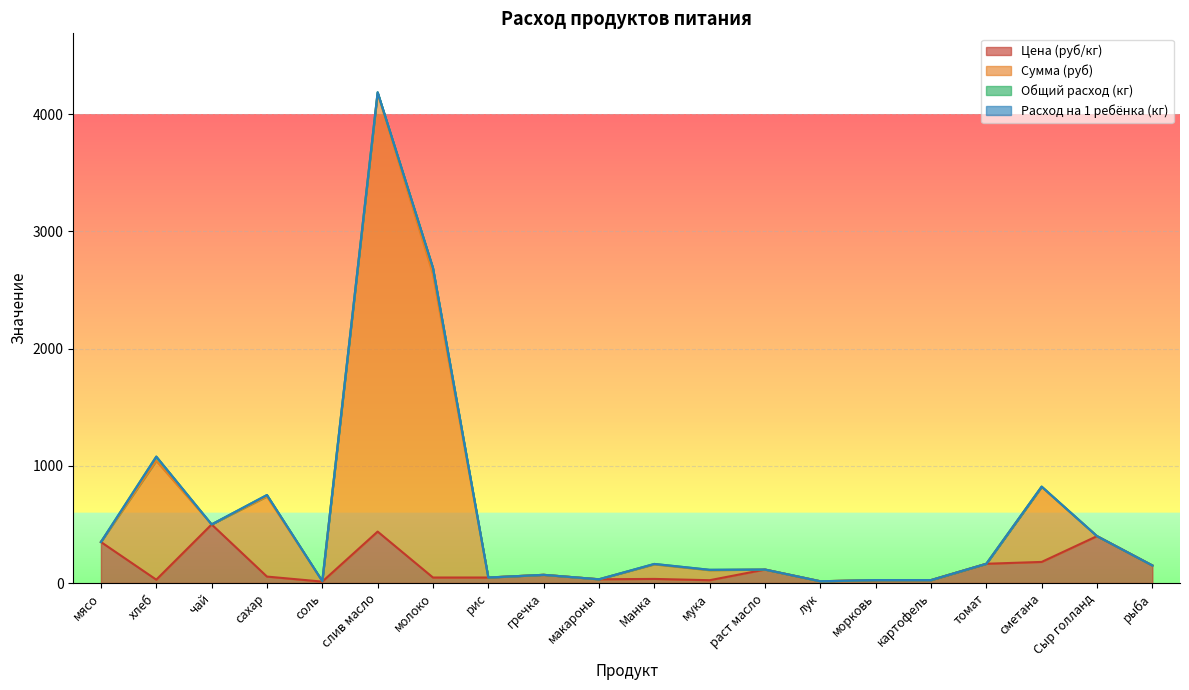

Between Сыр голланд and соль, which is larger?

Сыр голланд